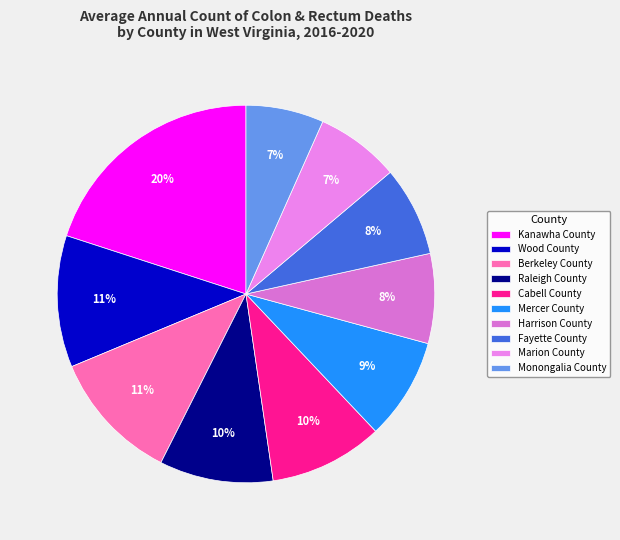

To the nearest percent, what is the difference between the Monongalia County and Cabell County slice percentages?

3%